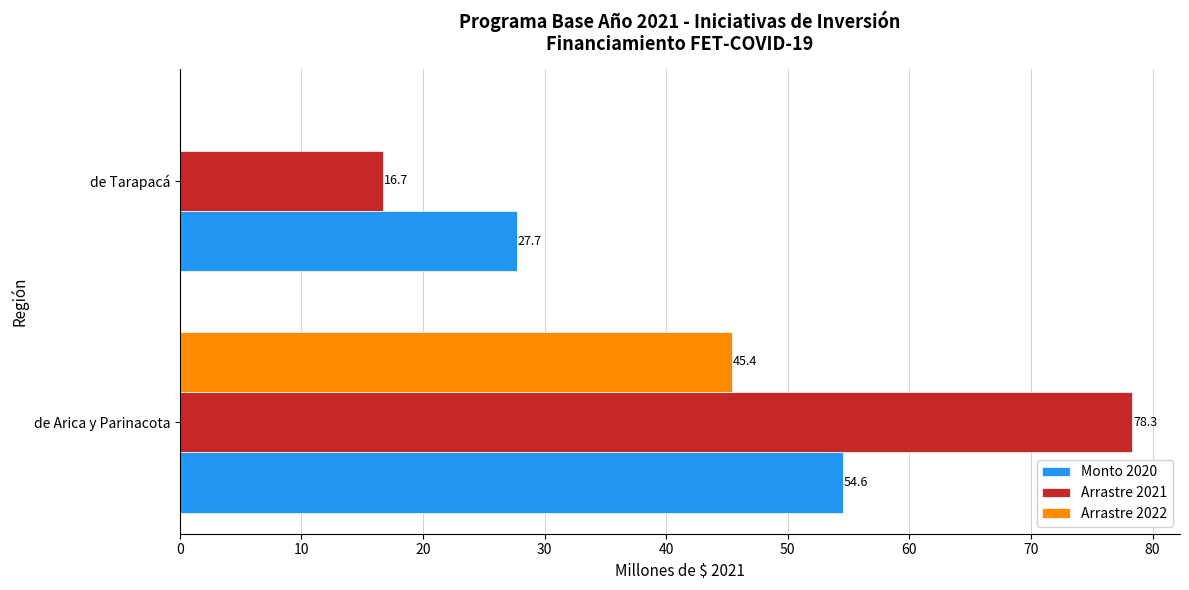

What is the sum of the Monto 2020 values at de Tarapacá and de Arica y Parinacota?

82.3